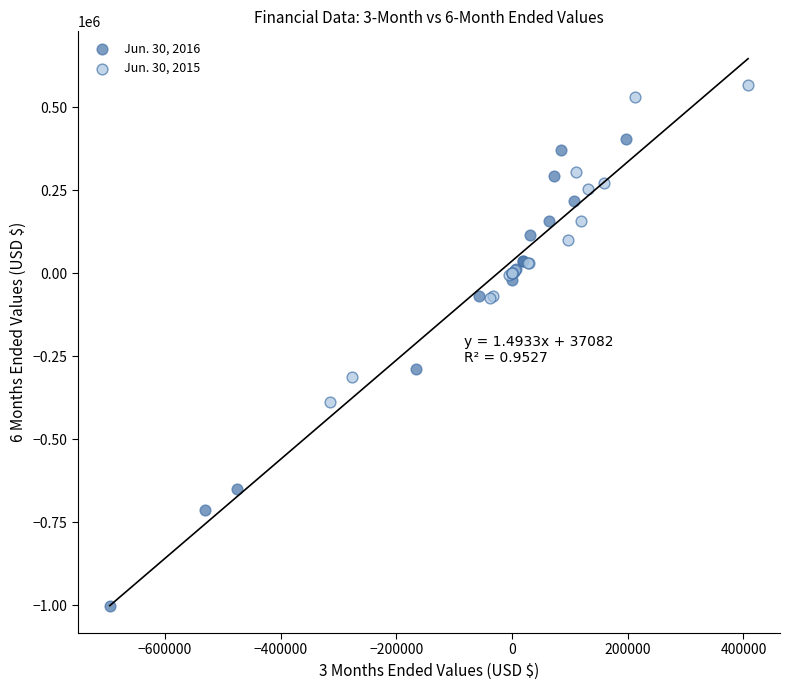

Which series contains the highest Y value?

Jun. 30, 2015